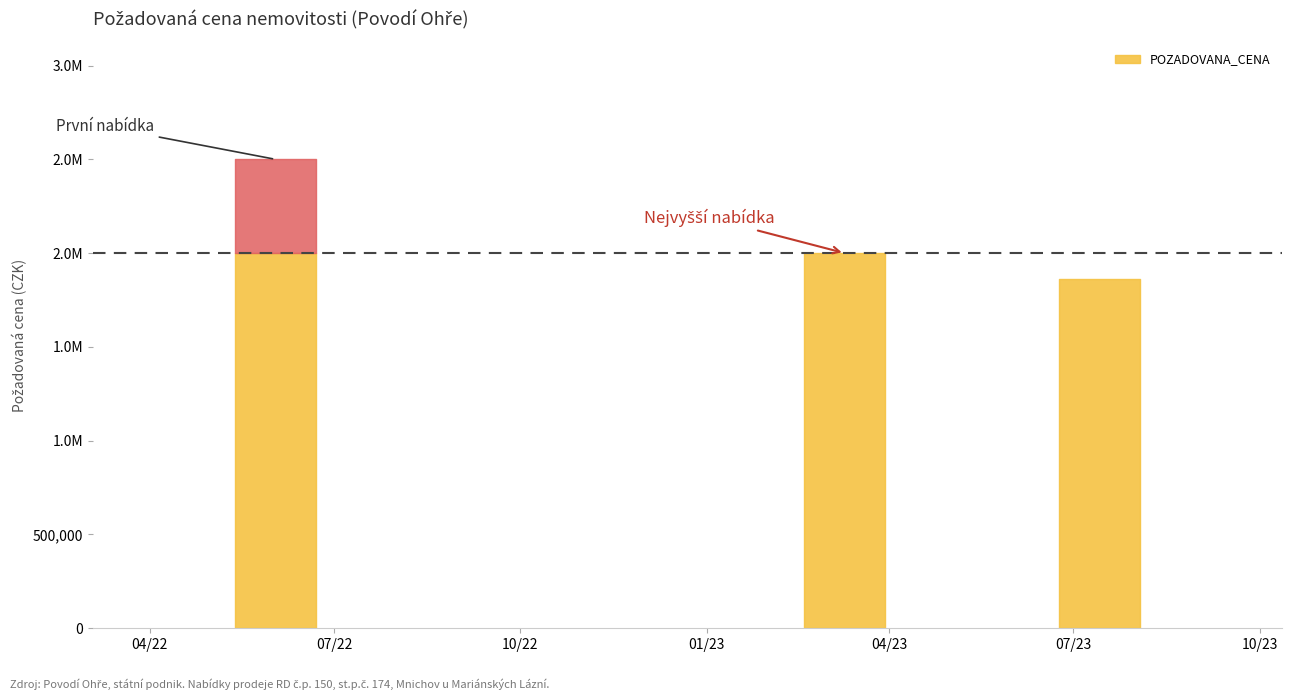

Reading left to right, what are all the values shown in this chart?

2022-06-02=2500000	2023-03-10=2000000	2023-07-14=1862610